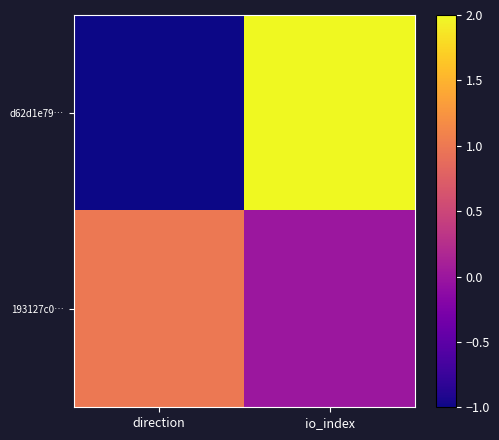

Reading right to left, list all the values displayed in this chart.

d62d1e79…: io_index=2	direction=-1
193127c0…: io_index=0	direction=1